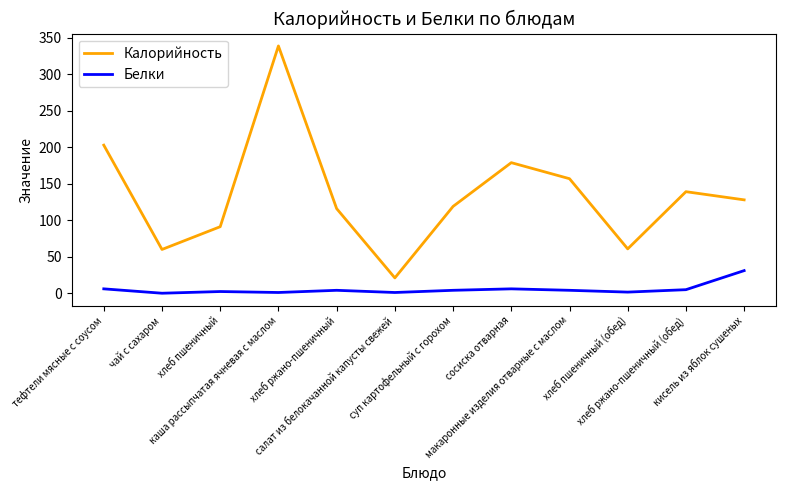

Rank the series by their maximum value, from highest to lowest.

Калорийность, Белки